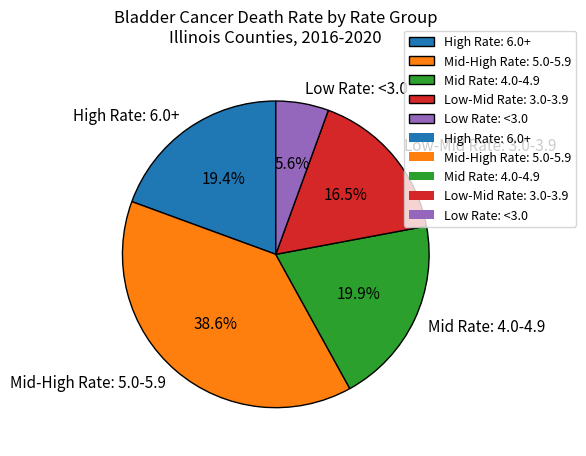

How much of the chart is everything except Mid-High Rate: 5.0-5.9?

61.4%